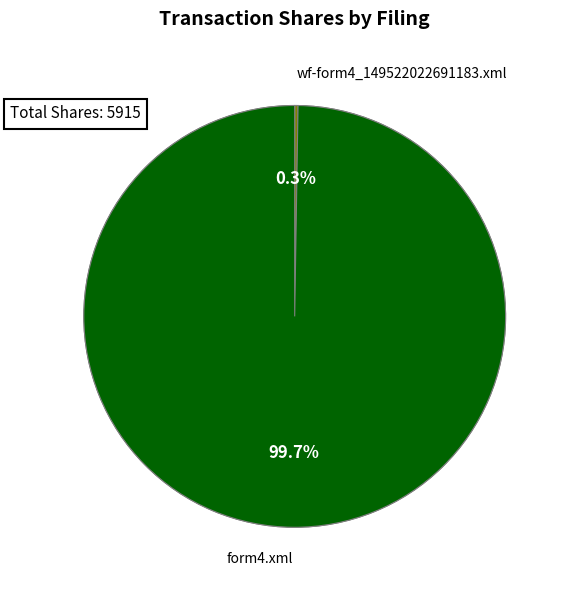

What is the smallest slice in the pie chart?

wf-form4_149522022691183.xml